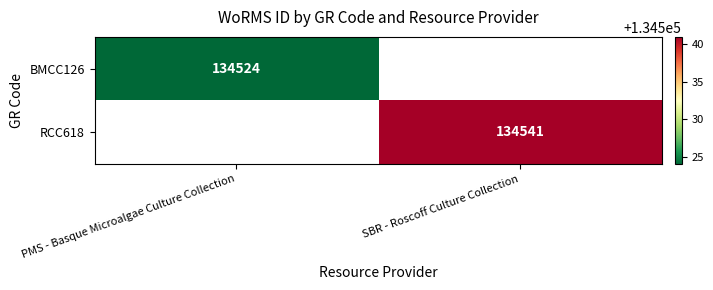

At which category does the chart reach its minimum across all series?

PMS - Basque Microalgae Culture Collection